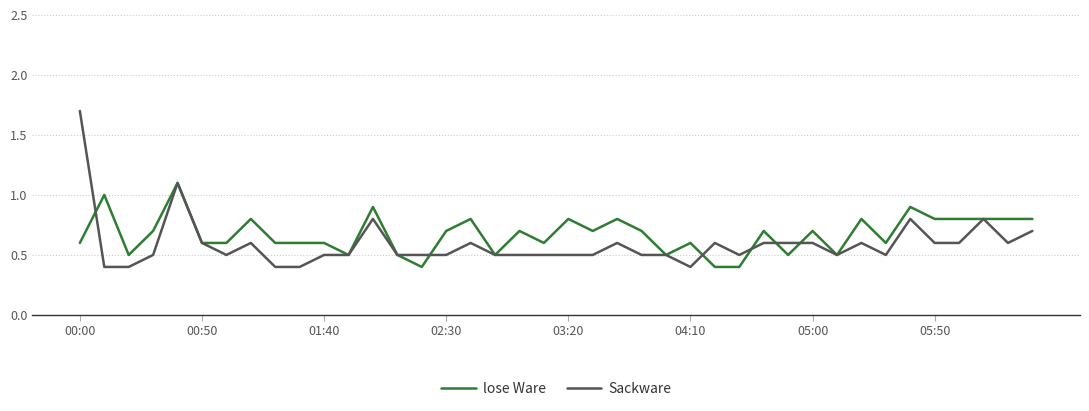

How many lose Ware values are between 0 and 1?

39